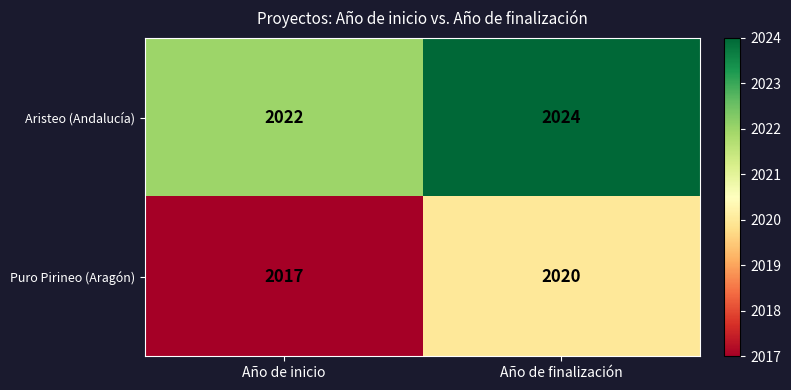

Which category has the lowest value across all series?

Año de inicio